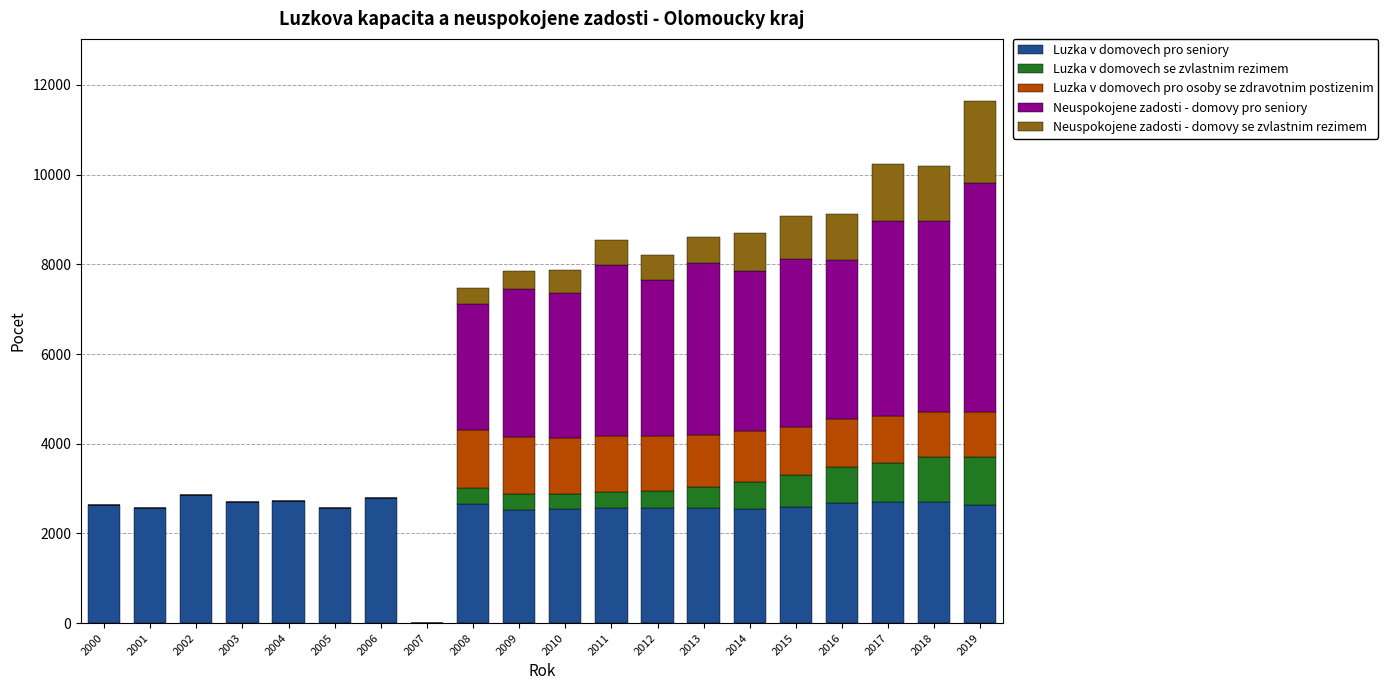

What is the total value across all series at 2018?

10191